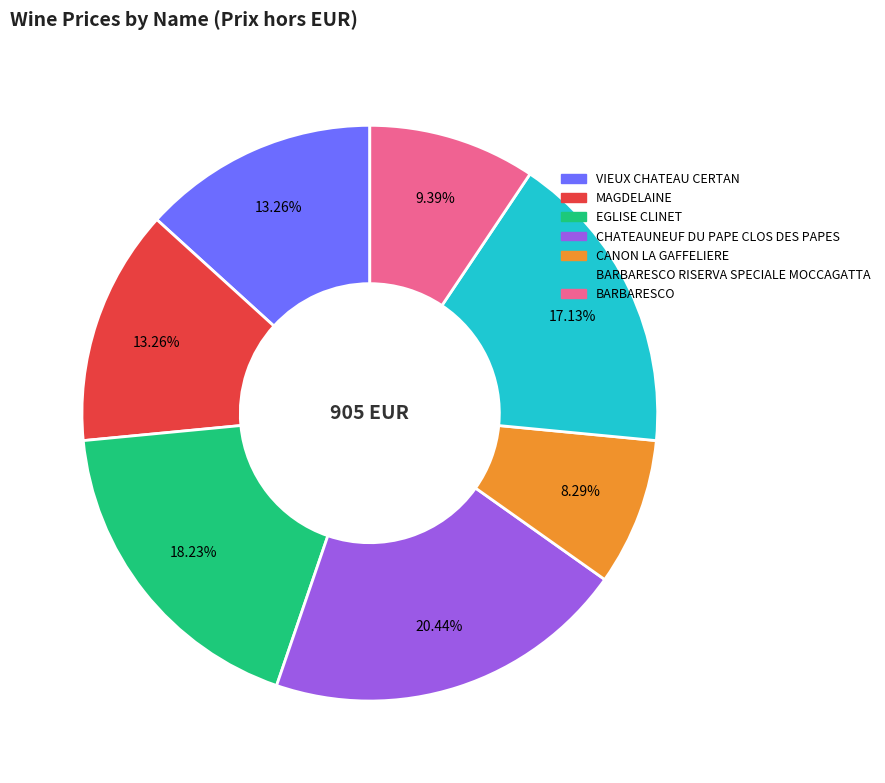

Count the number of slices in the pie.

7